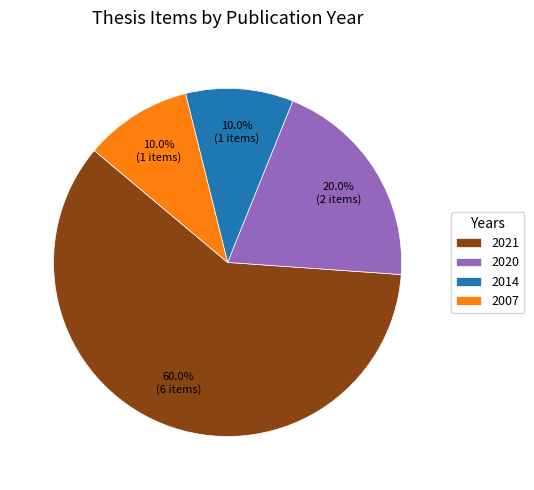

Count the number of slices in the pie.

4